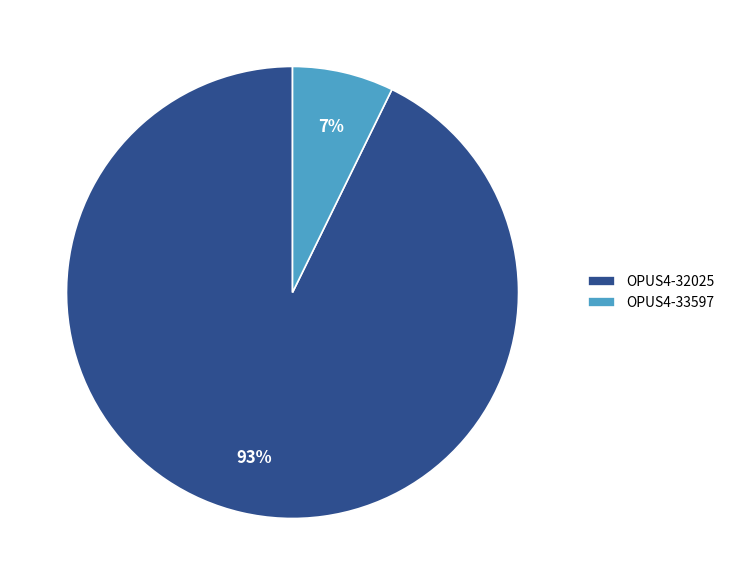

What is the ratio of the value at OPUS4-33597 to the value at OPUS4-32025?

0.1